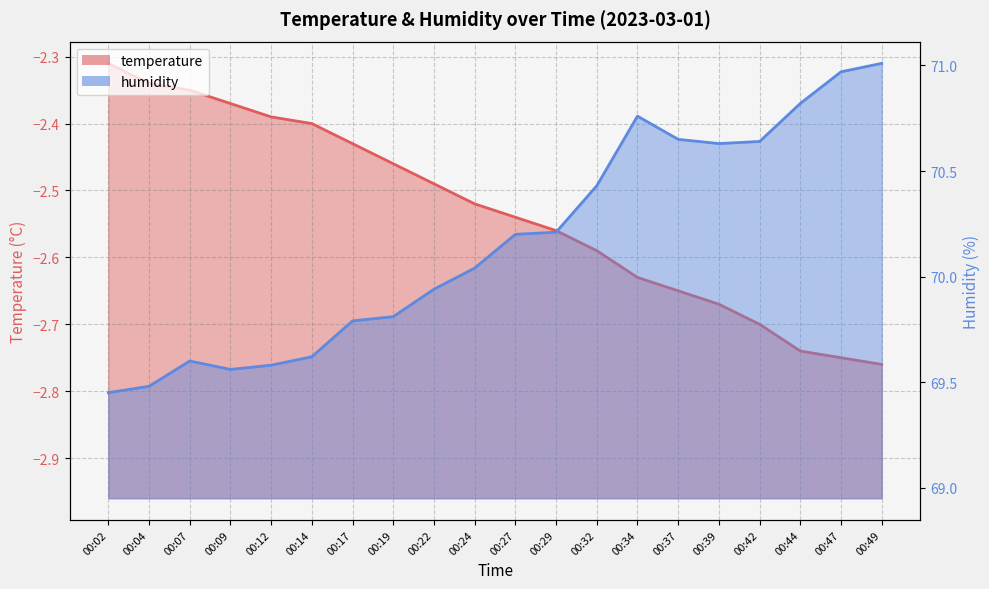

Reading left to right, transcribe all the data shown in this chart.

temperature: -2.3	-2.3	-2.4	-2.4	-2.4	-2.4	-2.4	-2.5	-2.5	-2.5	-2.5	-2.6	-2.6	-2.6	-2.6	-2.7	-2.7	-2.7	-2.8	-2.8
humidity: 69.5	69.5	69.6	69.6	69.6	69.6	69.8	69.8	69.9	70.0	70.2	70.2	70.4	70.8	70.7	70.6	70.6	70.8	71.0	71.0